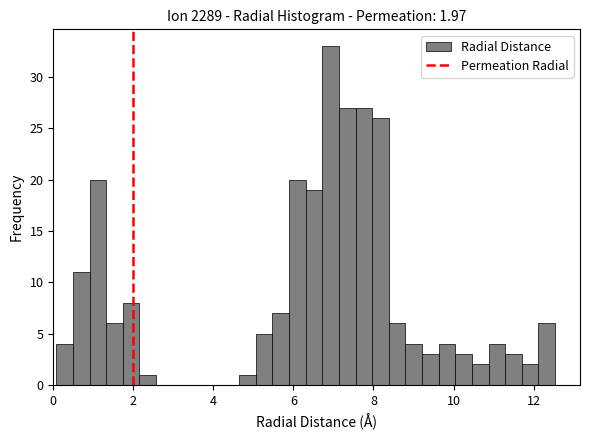

Read against the x-axis, roughly where is the centre of the tallest bar?

7.0